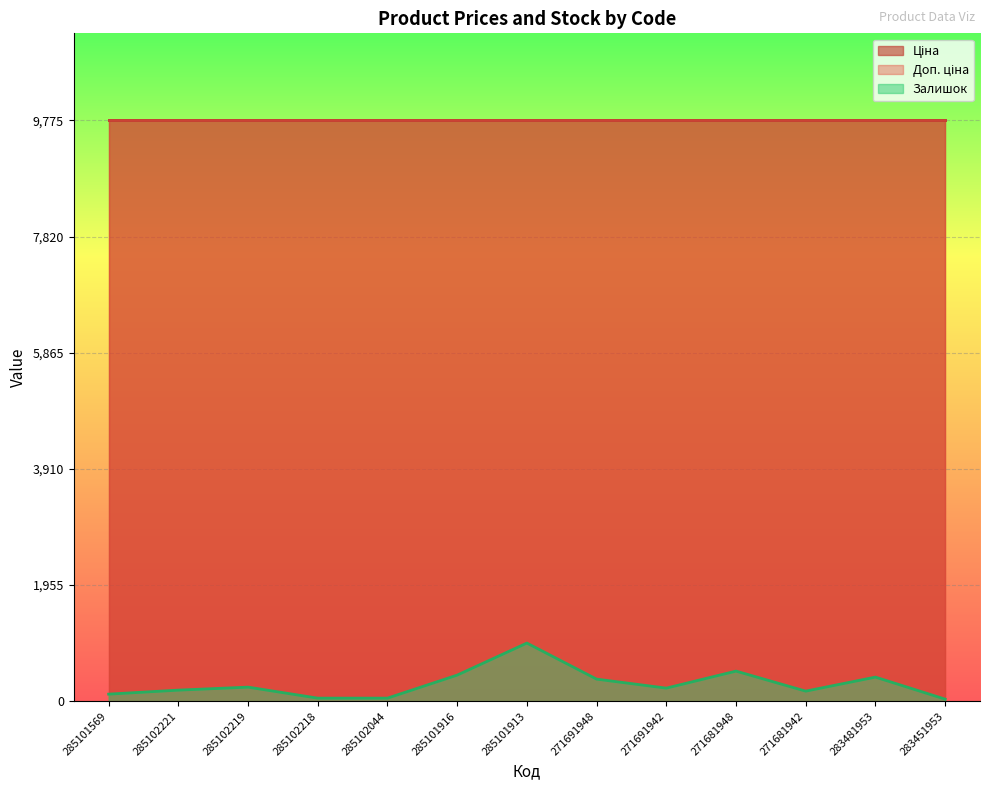

Is the value of Доп. ціна at 285102044 greater than the value of Ціна at 271681948?

No